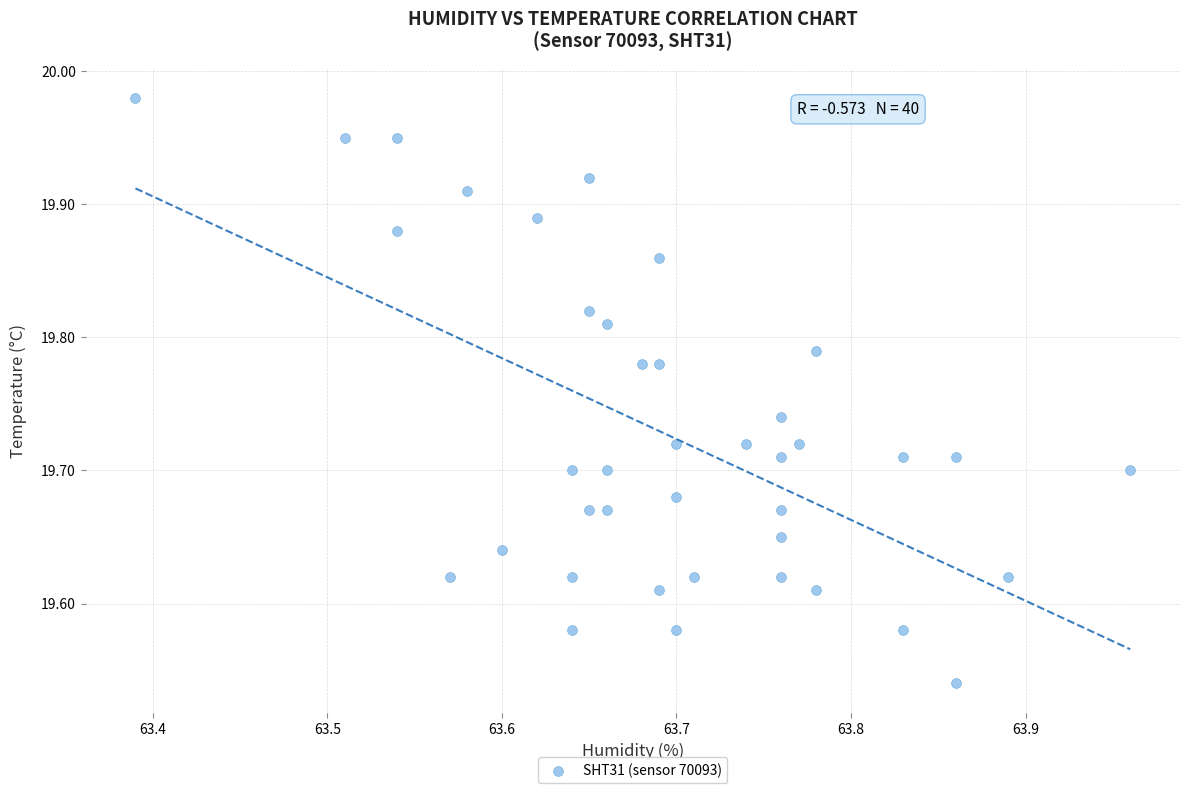

What is the range of X values (max minus min)?

0.6